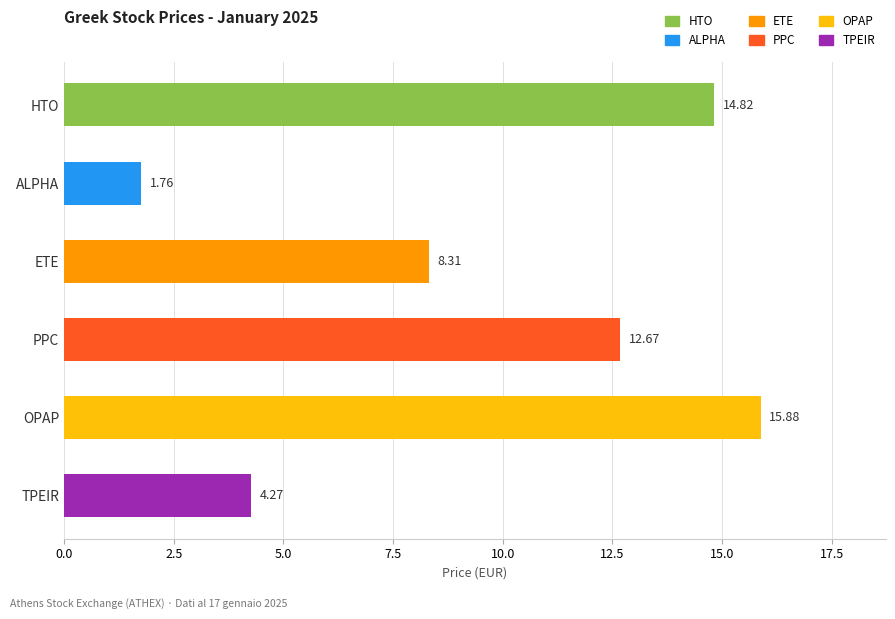

What is the ratio of the value at PPC to the value at HTO?

0.9